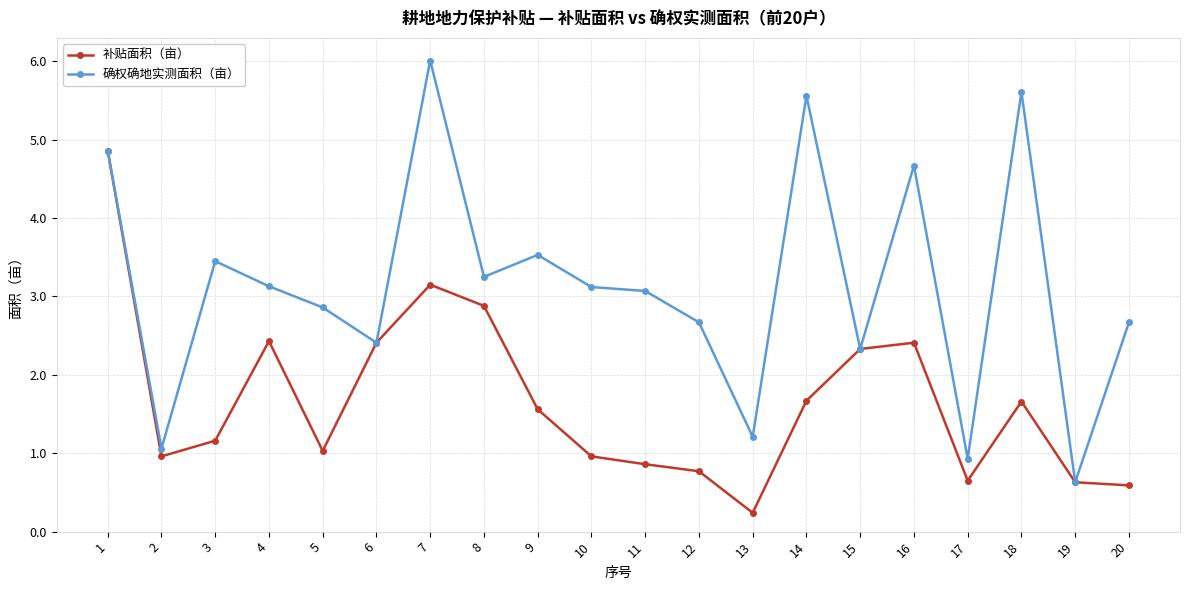

Which label corresponds to the smallest value in the chart?

13